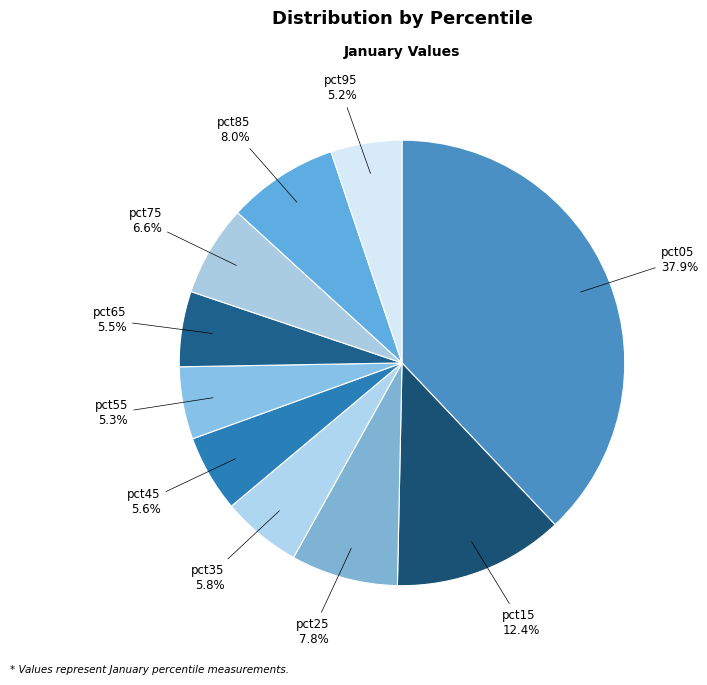

The pct75 slice represents 7% of the pie. True or false?

True